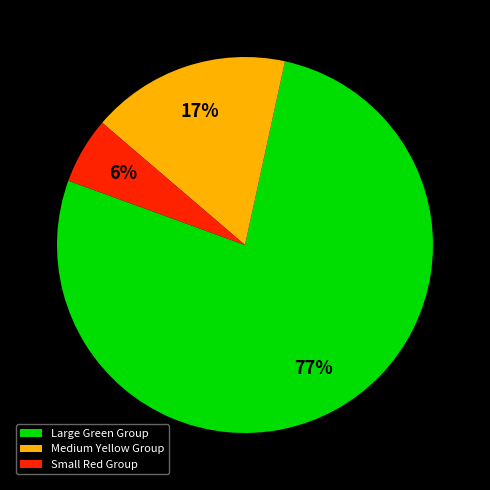

To the nearest percent, what is the combined percentage of Medium Yellow Group and Small Red Group?

23%